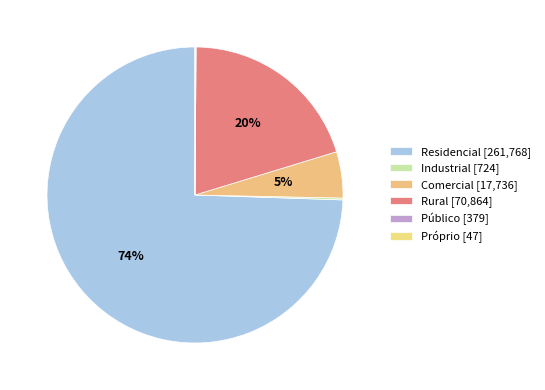

Is it true that Residencial is 64% of the pie?

False